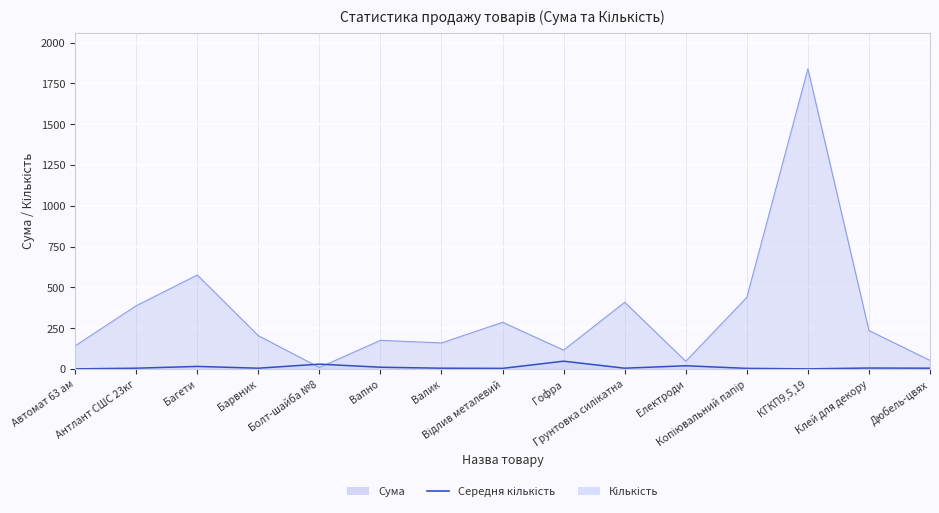

True or false: the data shows 6 at Клей для декору.

True